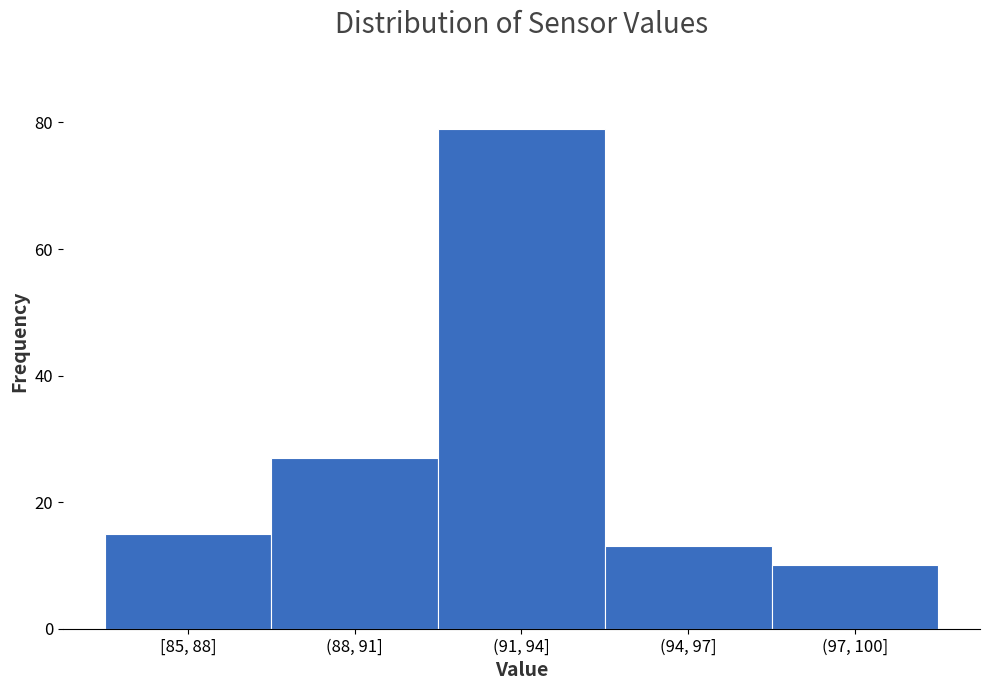

Reading left to right, extract all data points from this chart.

15	27	79	13	10